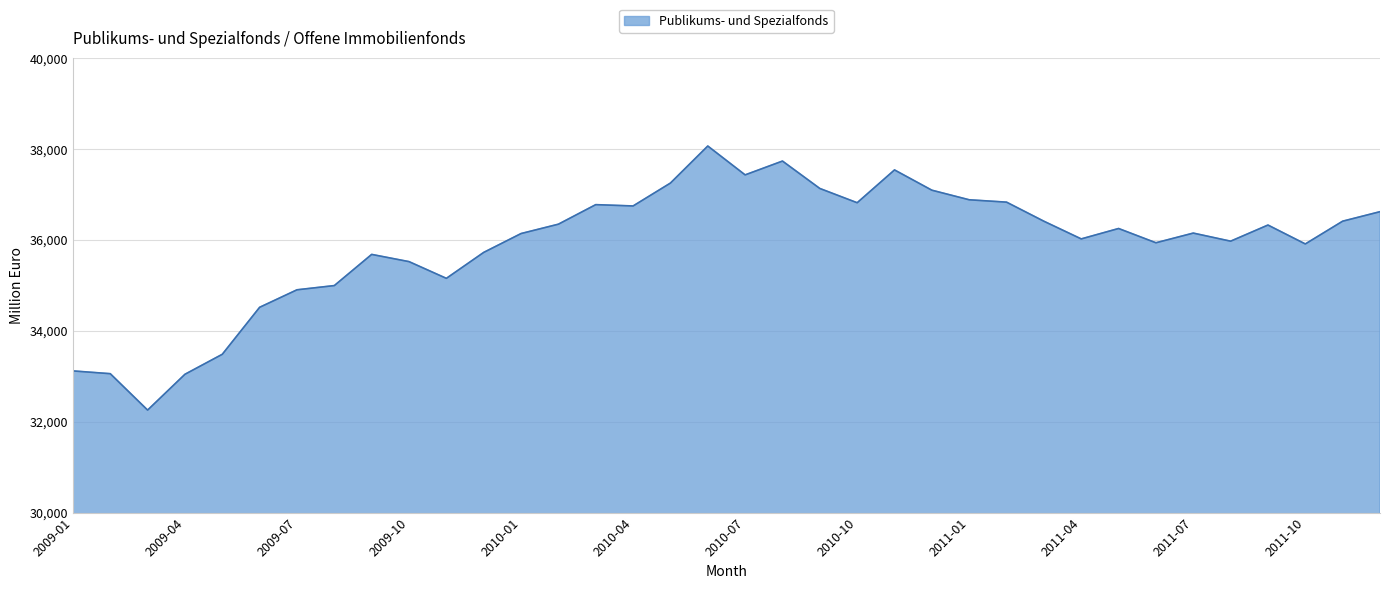

What is the difference between the maximum and minimum values?

5811